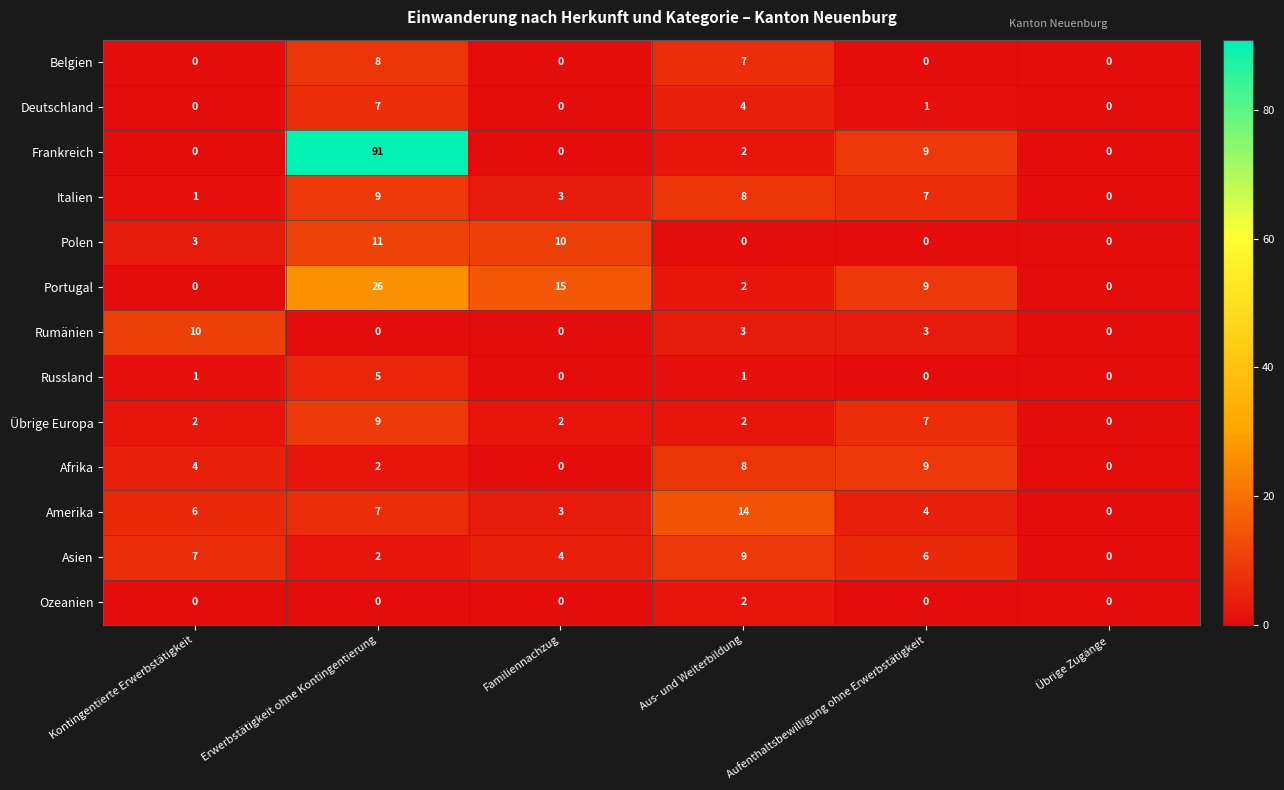

What is the difference between the maximum and minimum values in the Deutschland series?

7